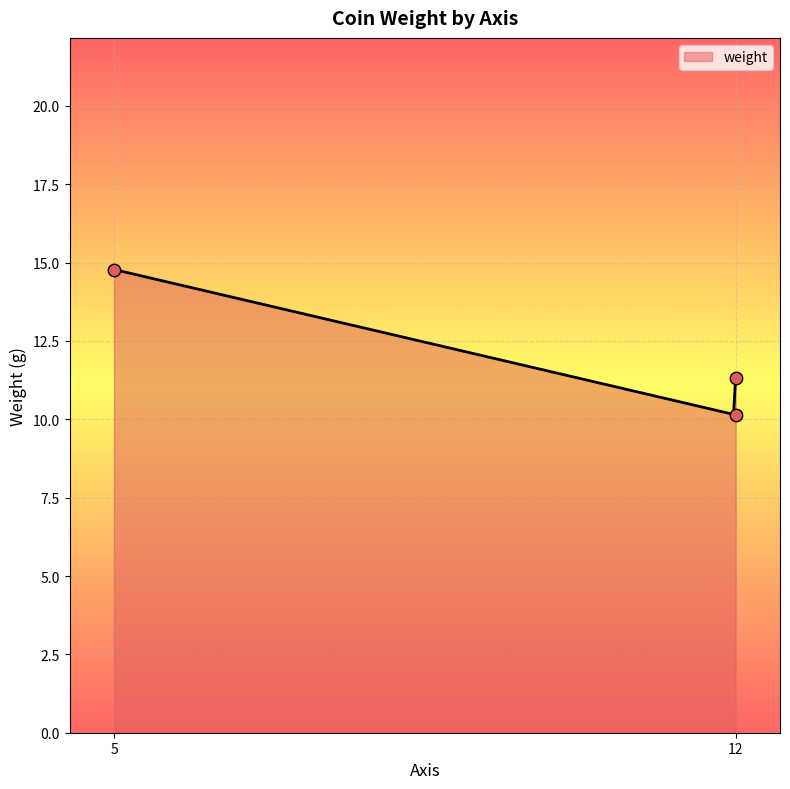

Which has a higher value, 5 or 12?

5